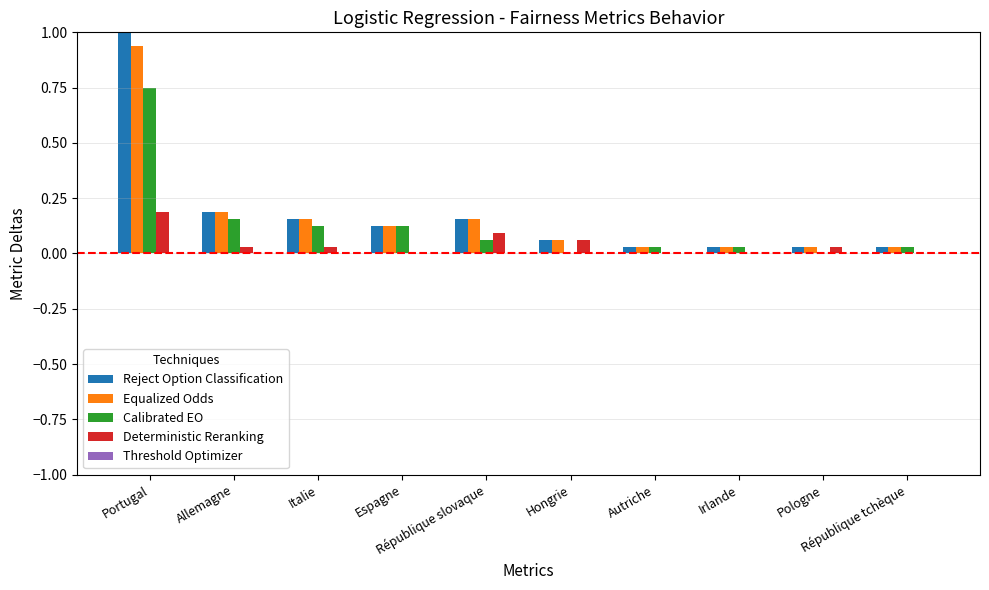

Which series has the largest total across all categories?

Reject Option Classification